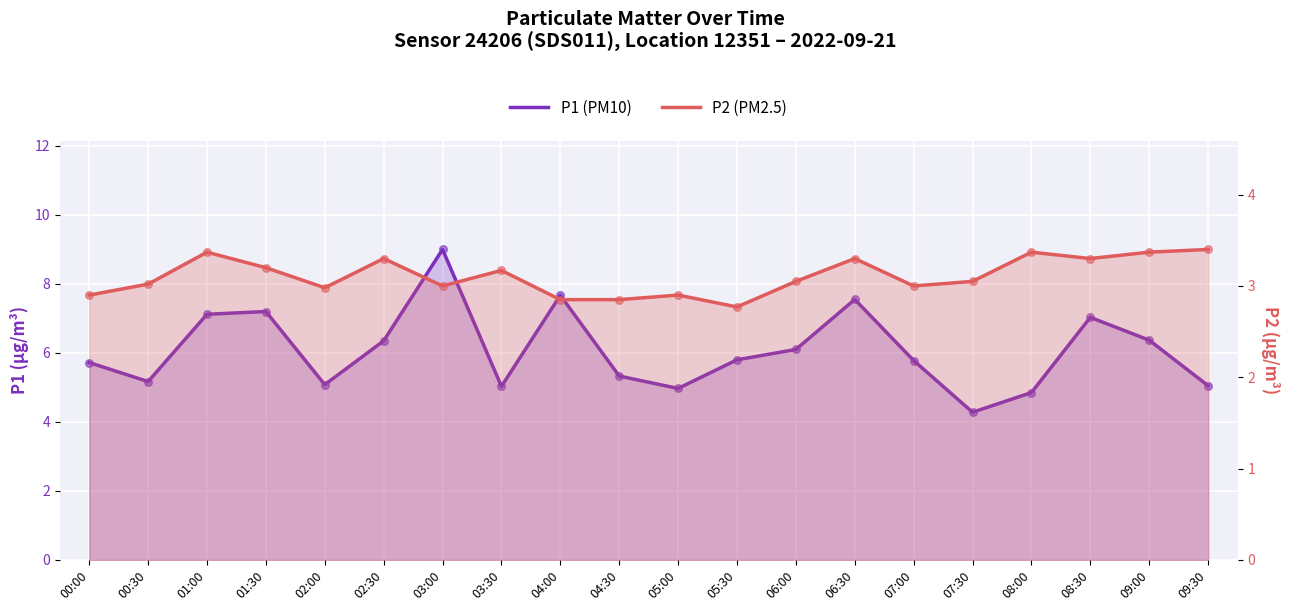

Which series has the largest Y range (max minus min)?

P1 (PM10)